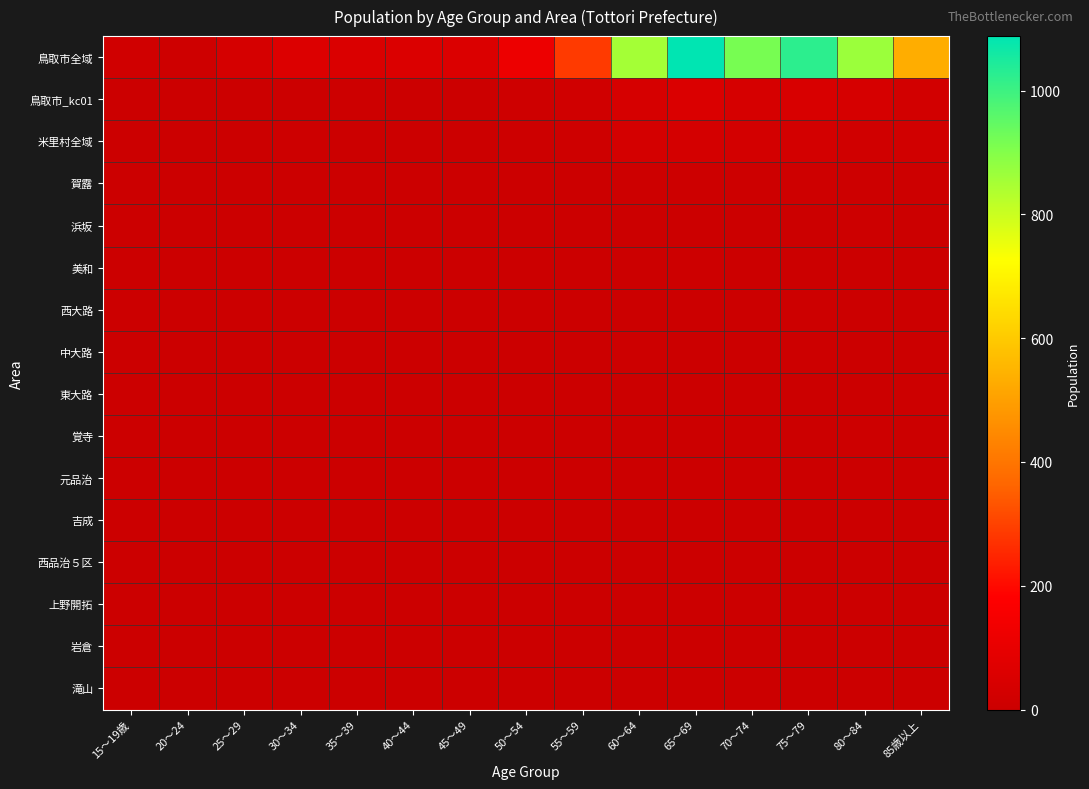

Reading left to right, extract all data points from this chart.

鳥取市全域: 15～19歳=15	20～24=12	25～29=34	30～34=60	35～39=55	40～44=57	45～49=56	50～54=121	55～59=286	60～64=853	65～69=1088	70～74=917	75～79=1023	80～84=866	85歳以上=532
鳥取市_kc01: 15～19歳=0	20～24=2	25～29=3	30～34=4	35～39=5	40～44=4	45～49=4	50～54=12	55～59=16	60～64=39	65～69=53	70～74=40	75～79=45	80～84=39	85歳以上=25
米里村全域: 15～19歳=0	20～24=0	25～29=2	30～34=8	35～39=2	40～44=3	45～49=0	50～54=7	55～59=12	60～64=32	65～69=30	70～74=27	75～79=27	80～84=18	85歳以上=22
賀露: 15～19歳=0	20～24=1	25～29=0	30～34=0	35～39=0	40～44=1	45～49=0	50～54=1	55～59=4	60～64=5	65～69=5	70～74=7	75～79=11	80～84=7	85歳以上=7
浜坂: 15～19歳=0	20～24=0	25～29=1	30～34=0	35～39=1	40～44=0	45～49=0	50～54=0	55～59=4	60～64=4	65～69=4	70～74=3	75～79=4	80～84=6	85歳以上=3
美和: 15～19歳=0	20～24=0	25～29=0	30～34=0	35～39=0	40～44=0	45～49=0	50～54=1	55～59=0	60～64=4	65～69=6	70～74=3	75～79=3	80～84=3	85歳以上=1
西大路: 15～19歳=0	20～24=0	25～29=0	30～34=0	35～39=0	40～44=1	45～49=0	50～54=0	55～59=1	60～64=2	65～69=1	70～74=1	75～79=5	80～84=4	85歳以上=0
中大路: 15～19歳=0	20～24=0	25～29=0	30～34=2	35～39=1	40～44=1	45～49=0	50～54=3	55～59=4	60～64=7	65～69=3	70～74=1	75～79=5	80～84=2	85歳以上=1
東大路: 15～19歳=0	20～24=0	25～29=0	30～34=0	35～39=0	40～44=0	45～49=0	50～54=0	55～59=0	60～64=3	65～69=4	70～74=3	75～79=4	80～84=2	85歳以上=5
覚寺: 15～19歳=0	20～24=0	25～29=0	30～34=0	35～39=0	40～44=0	45～49=0	50～54=2	55～59=1	60～64=0	65～69=0	70～74=1	75～79=4	80～84=5	85歳以上=2
元品治: 15～19歳=0	20～24=0	25～29=0	30～34=0	35～39=0	40～44=0	45～49=1	50～54=2	55～59=0	60～64=0	65～69=3	70～74=4	75～79=3	80～84=0	85歳以上=0
吉成: 15～19歳=0	20～24=0	25～29=0	30～34=0	35～39=1	40～44=0	45～49=1	50～54=0	55～59=1	60～64=2	65～69=3	70～74=2	75～79=1	80～84=1	85歳以上=1
西品治５区: 15～19歳=0	20～24=0	25～29=0	30～34=0	35～39=0	40～44=0	45～49=0	50～54=2	55～59=0	60～64=1	65～69=3	70～74=3	75～79=2	80～84=0	85歳以上=0
上野開拓: 15～19歳=0	20～24=0	25～29=0	30～34=2	35～39=1	40～44=1	45～49=0	50～54=0	55～59=1	60～64=3	65～69=1	70～74=1	75～79=0	80～84=1	85歳以上=0
岩倉: 15～19歳=0	20～24=0	25～29=0	30～34=0	35～39=1	40～44=0	45～49=0	50～54=0	55～59=0	60～64=3	65～69=4	70～74=0	75～79=1	80～84=0	85歳以上=2
滝山: 15～19歳=0	20～24=0	25～29=0	30～34=0	35～39=0	40～44=0	45～49=0	50～54=0	55～59=0	60～64=2	65～69=0	70～74=2	75～79=3	80～84=2	85歳以上=0